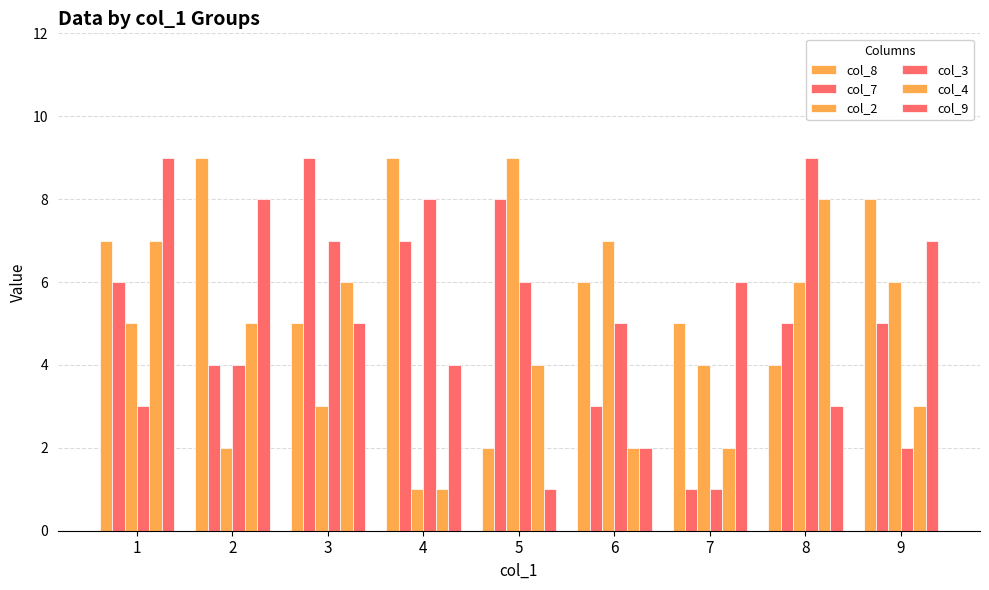

How many bars are there in total?

54